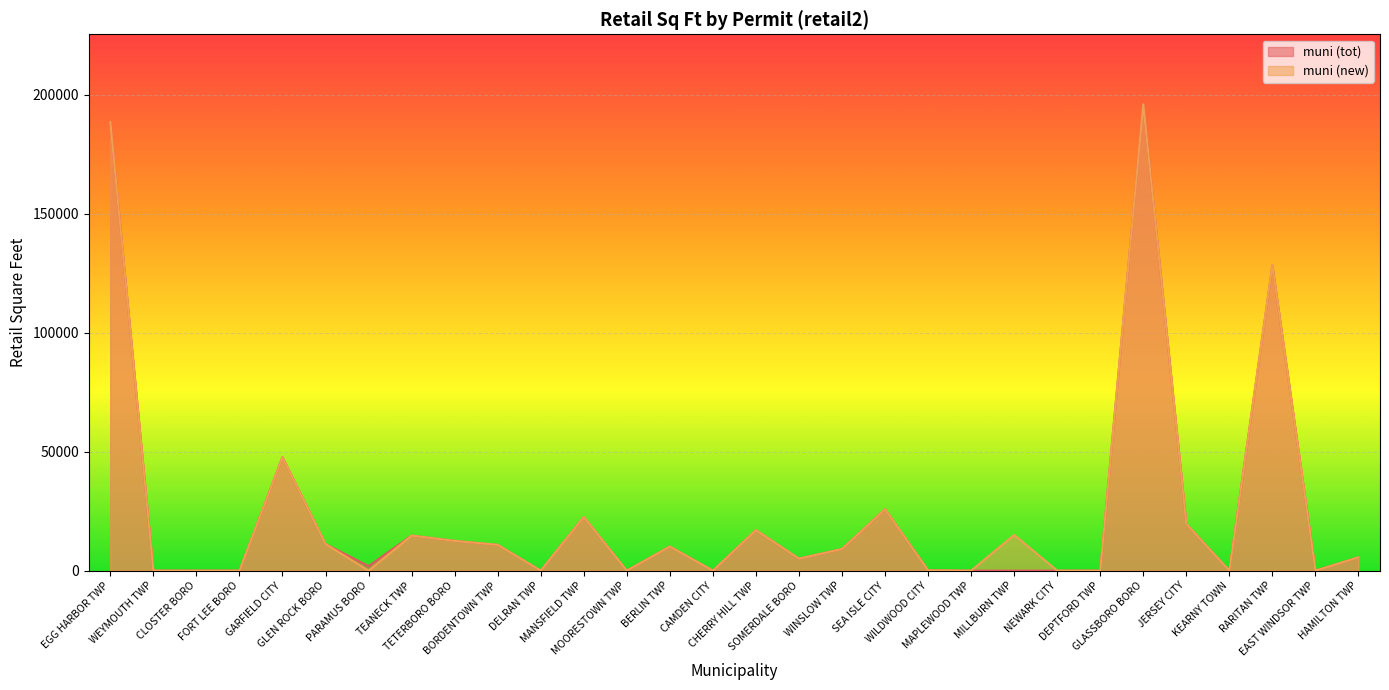

What position from the right is TEANECK TWP?

23